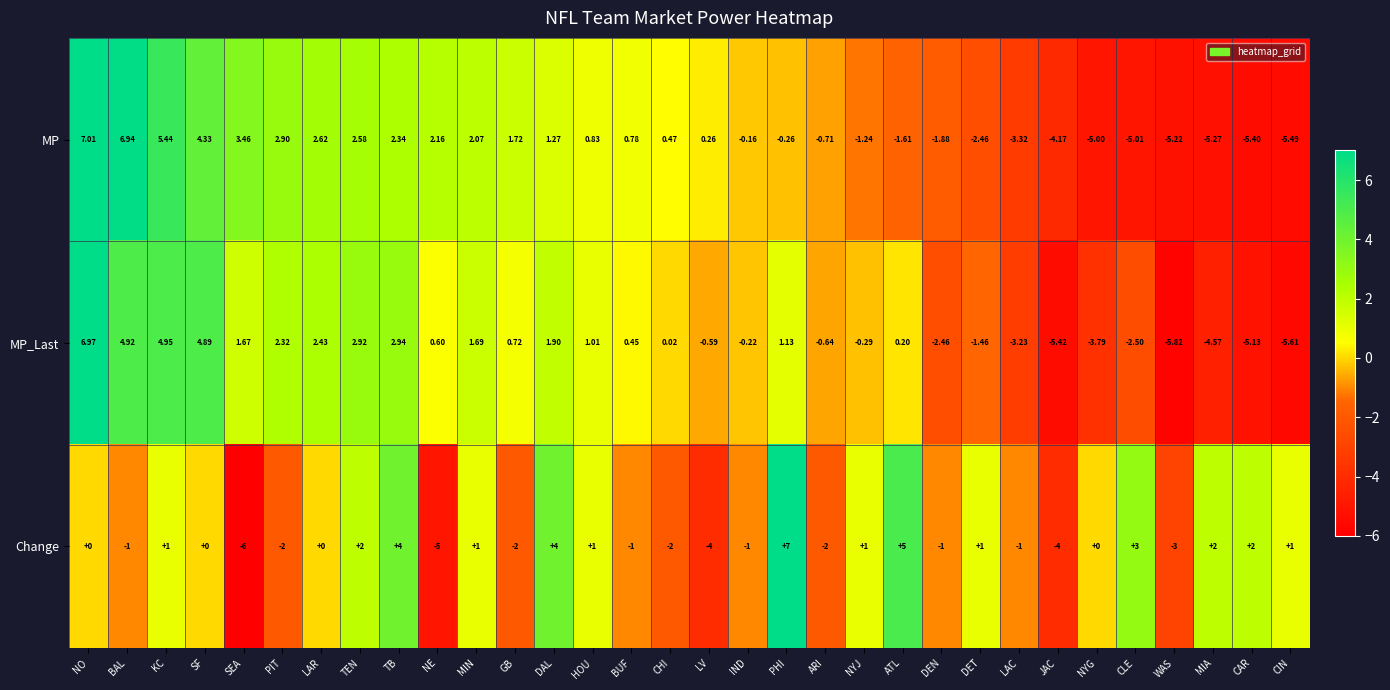

Which category has the lowest value across all series?

SEA